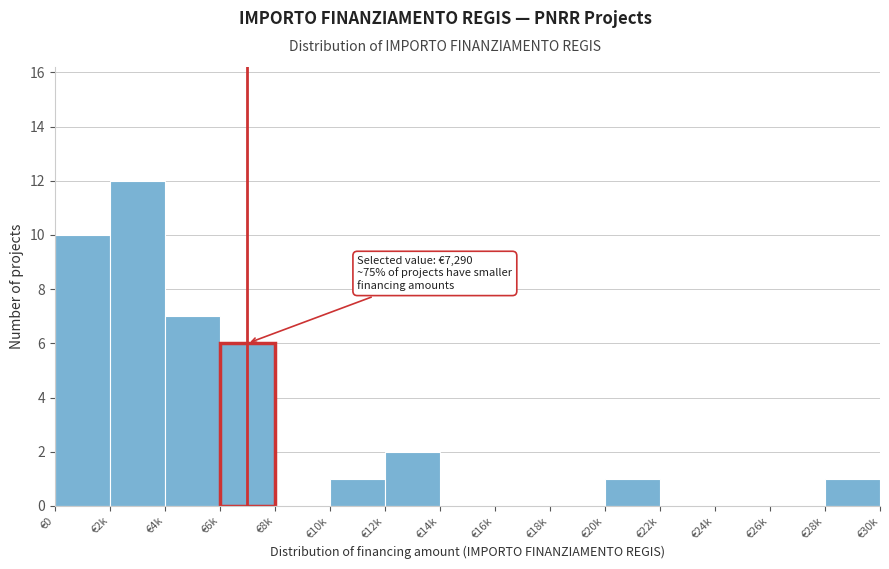

Reading right to left, transcribe all the data shown in this chart.

€28k=1	€26k=0	€24k=0	€22k=0	€20k=1	€18k=0	€16k=0	€14k=0	€12k=2	€10k=1	€8k=0	€6k=6	€4k=7	€2k=12	€0=10